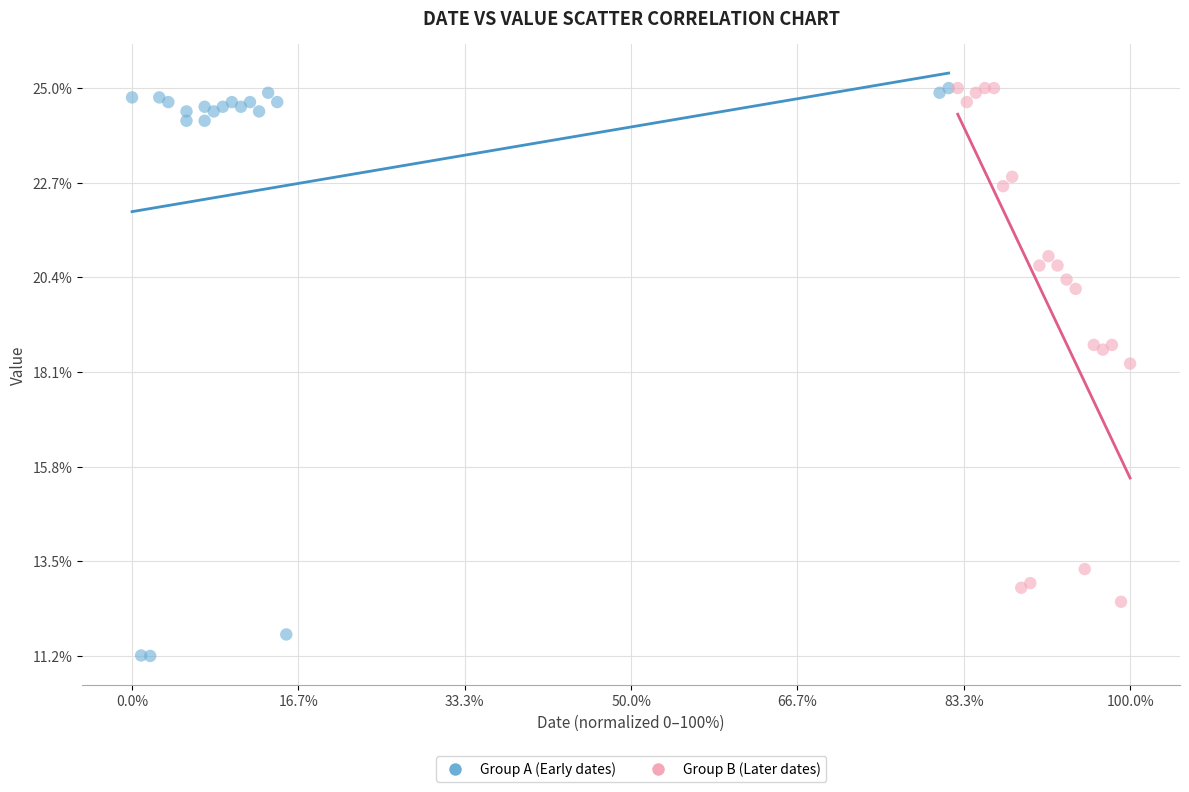

What are all the series names shown in the legend?

Group A (Early dates), Group B (Later dates)